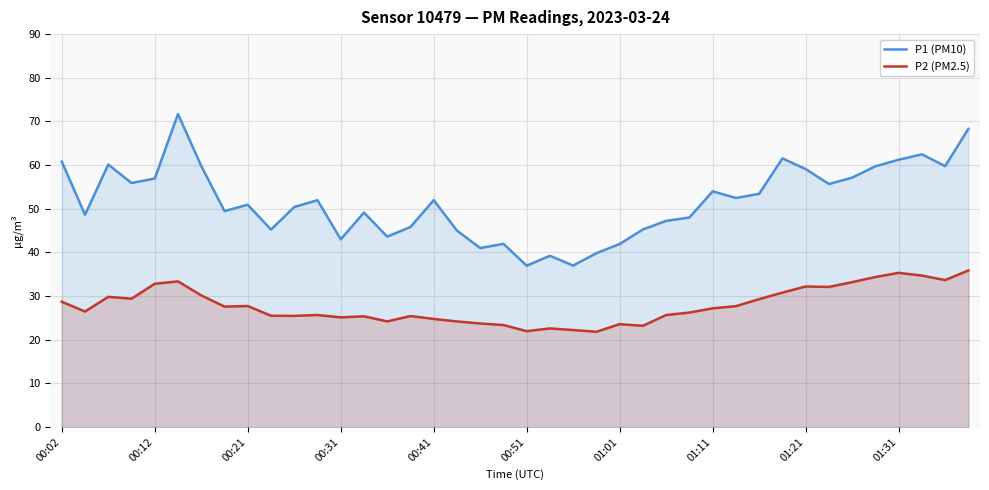

What are all the series names shown in the legend?

P1 (PM10), P2 (PM2.5)